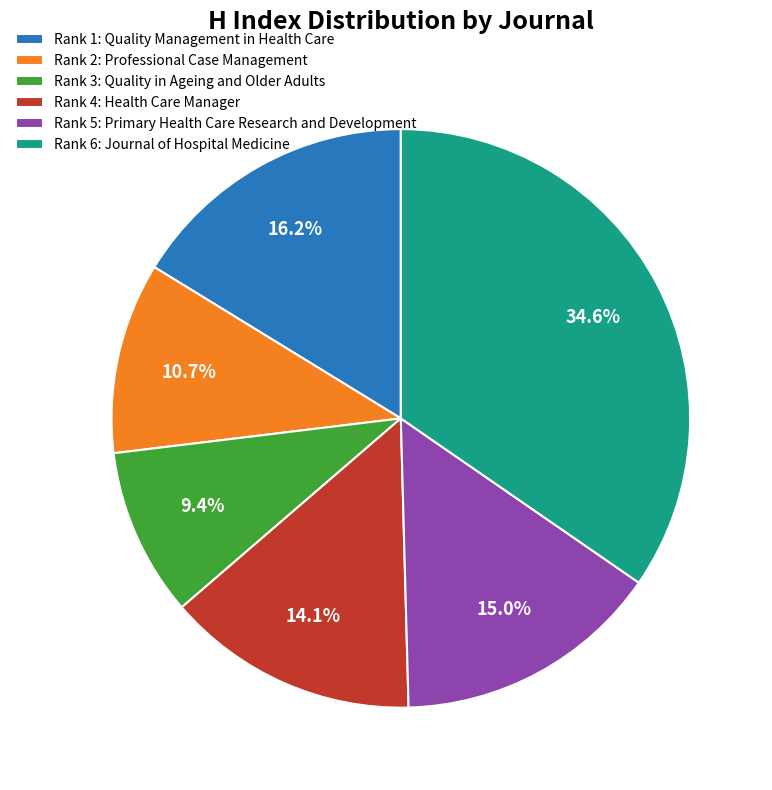

Do Rank 3: Quality in Ageing and Older Adults and Rank 6: Journal of Hospital Medicine together represent more than half of the pie?

No